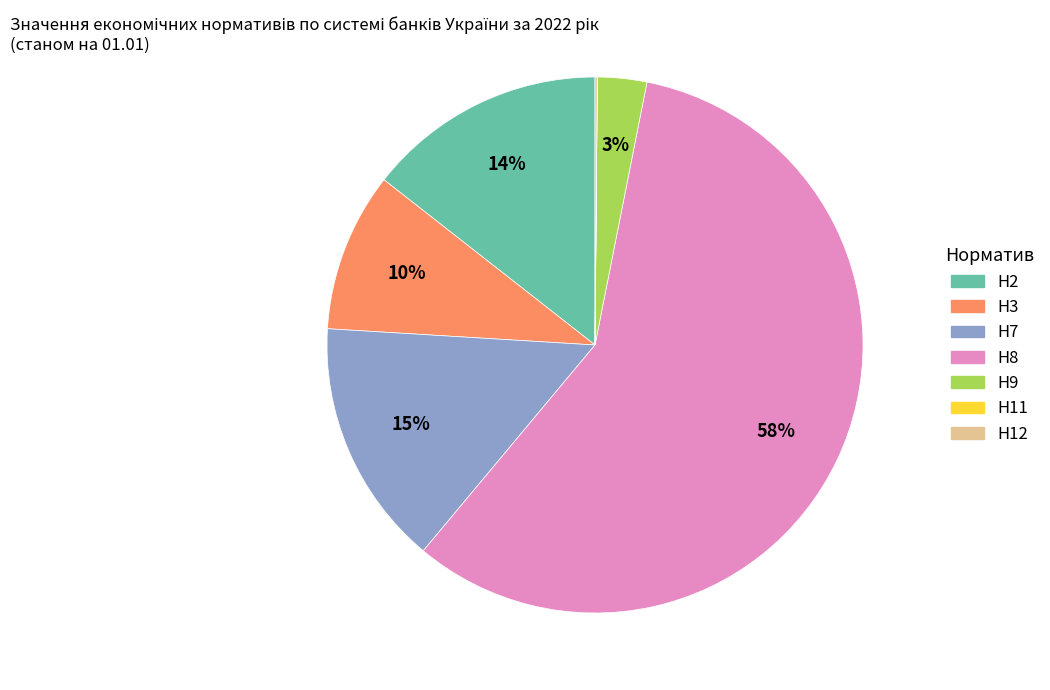

To the nearest percent, what portion does Н7 represent?

15%